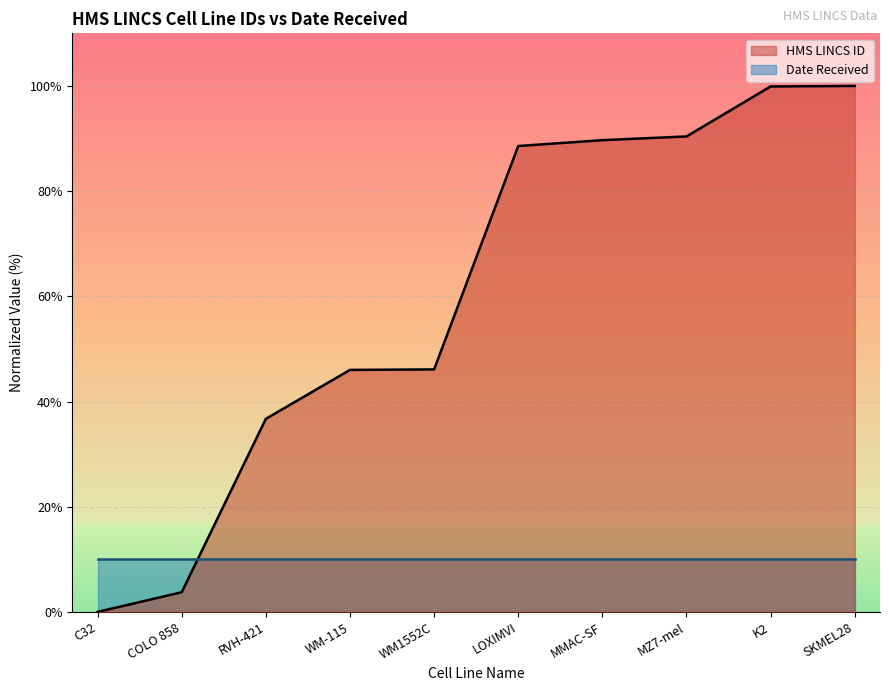

What is the label of the 2nd point from the left?

COLO 858